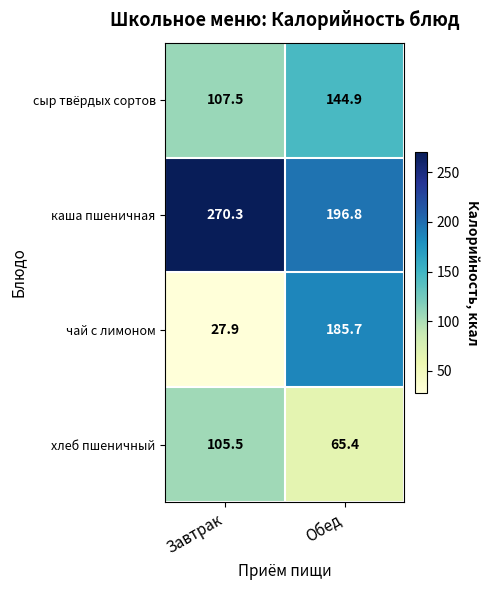

Between Завтрак and Обед, which series saw the biggest shift?

чай с лимоном